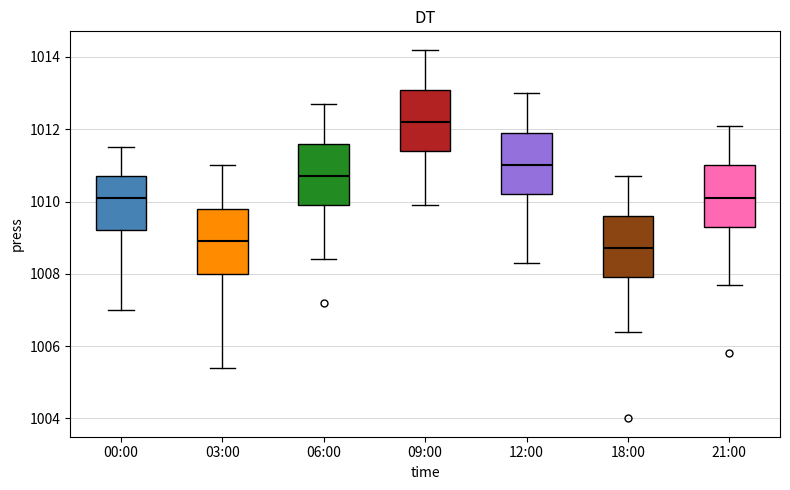

Reading left to right, transcribe this box plot: for each box, give where its median line is, the range the box spans, and where its two whiskers end, as read against the y-axis. The values are not printed on the chart, so give them approximately, as read against the axis.

00:00: median 1010.2, box 1009.2 to 1010.8, whiskers 1007.0 to 1011.6
03:00: median 1009.0, box 1008.0 to 1009.8, whiskers 1005.4 to 1011.0
06:00: median 1010.8, box 1010.0 to 1011.6, whiskers 1008.4 to 1012.8
09:00: median 1012.2, box 1011.4 to 1013.2, whiskers 1010.0 to 1014.2
12:00: median 1011.0, box 1010.2 to 1012.0, whiskers 1008.4 to 1013.0
18:00: median 1008.8, box 1008.0 to 1009.6, whiskers 1006.4 to 1010.8
21:00: median 1010.2, box 1009.4 to 1011.0, whiskers 1007.8 to 1012.2